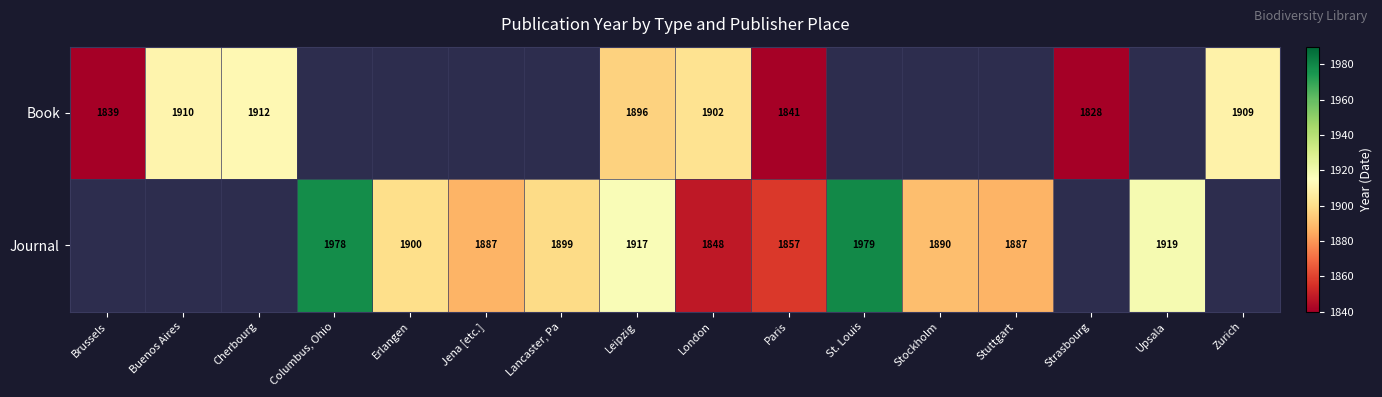

At which category is the sum across all series the highest?

Leipzig